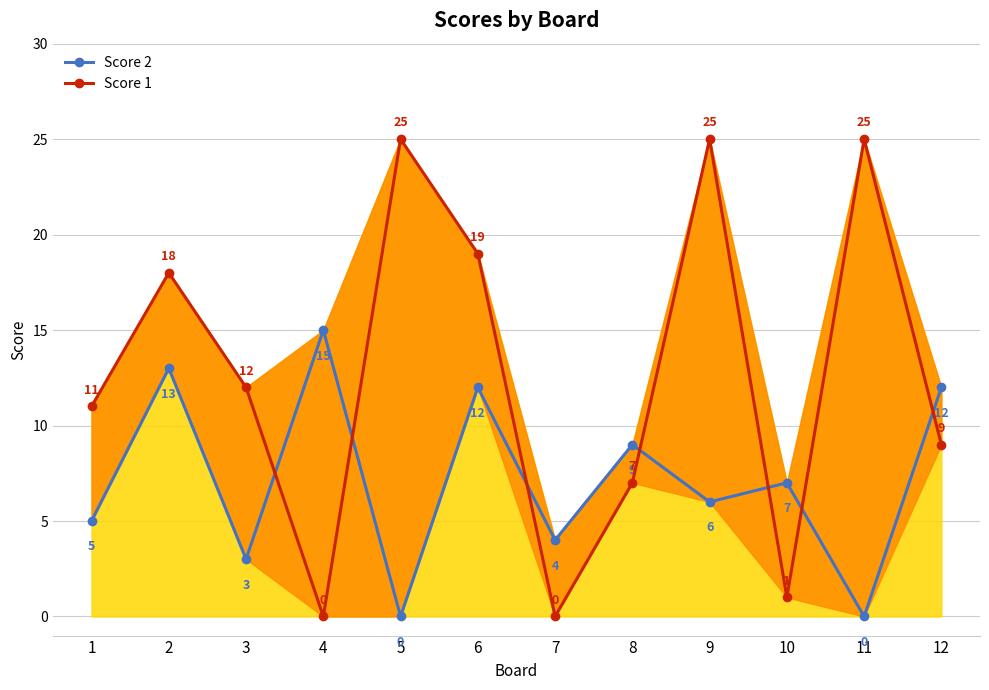

Between which two adjacent categories do Score 2 and Score 1 first intersect?

3 and 4